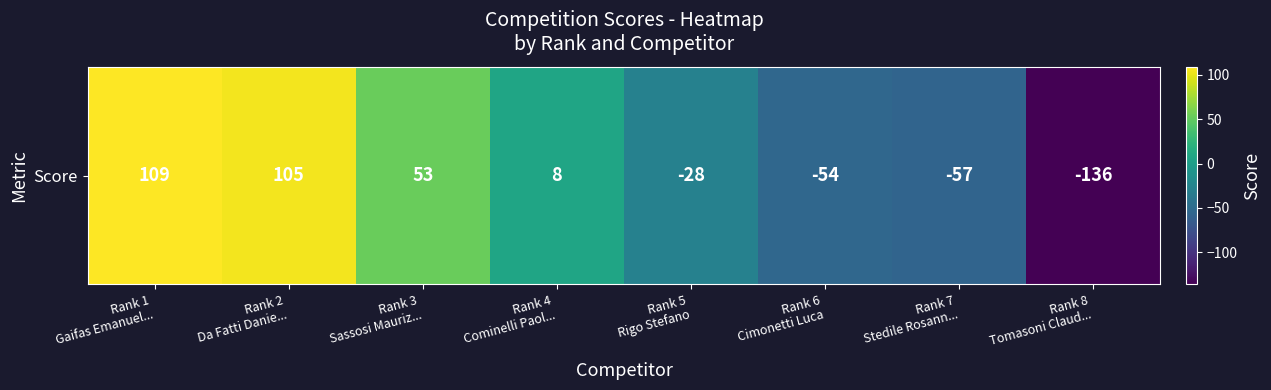

How many values exceed 8?

3